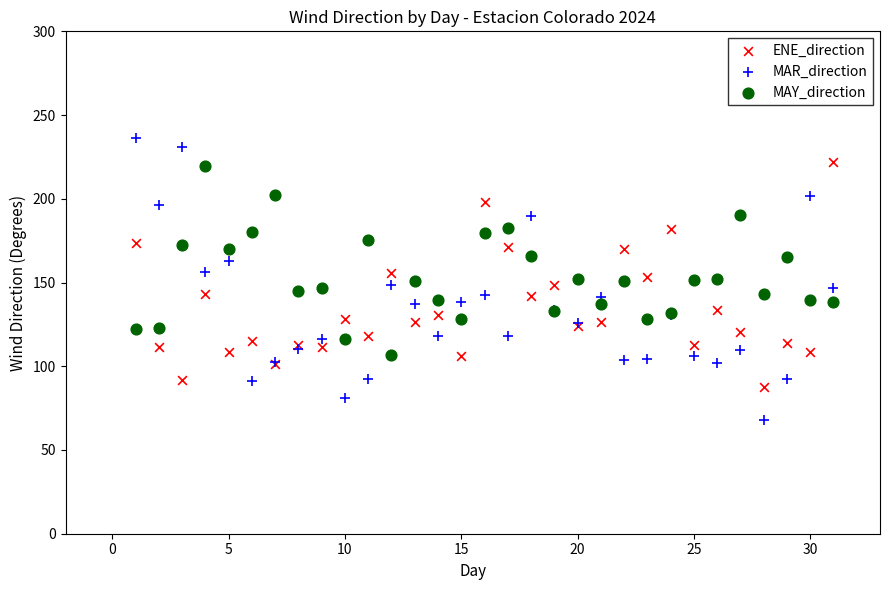

Which series reaches the maximum Y coordinate?

MAR_direction